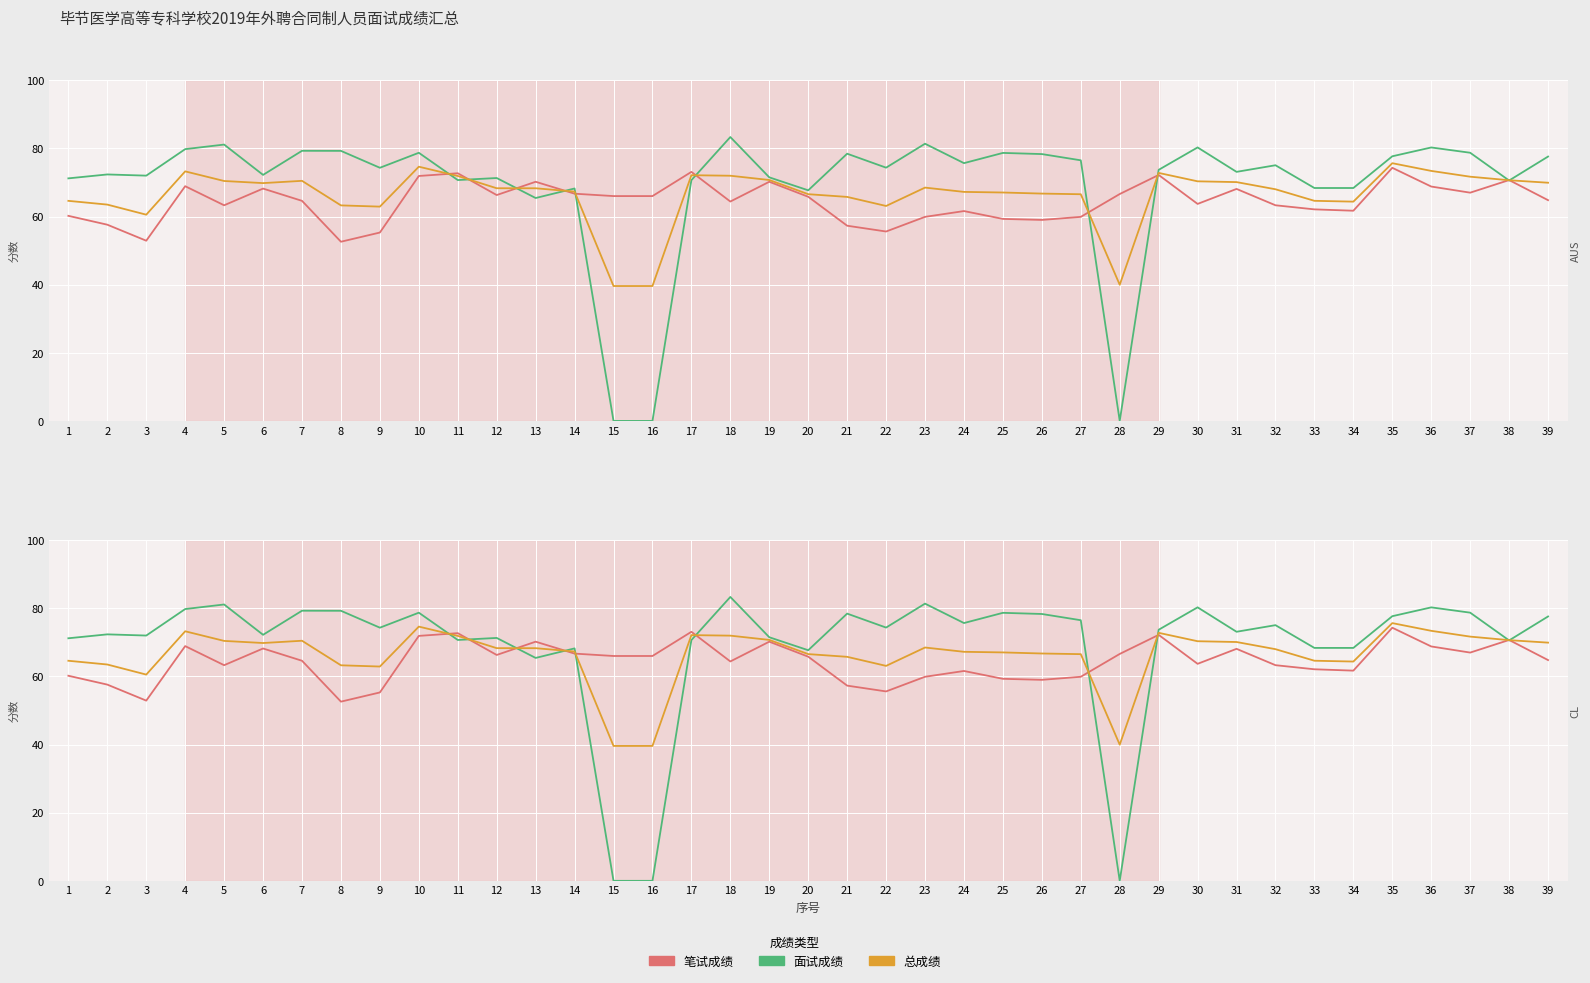

Count the number of categories in the chart.

39